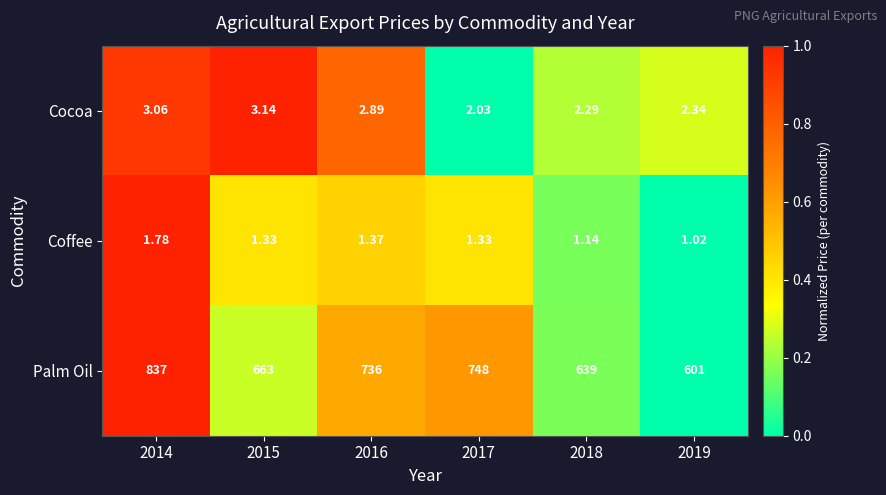

At 2015, list the series in order from smallest to largest.

Coffee, Cocoa, Palm Oil